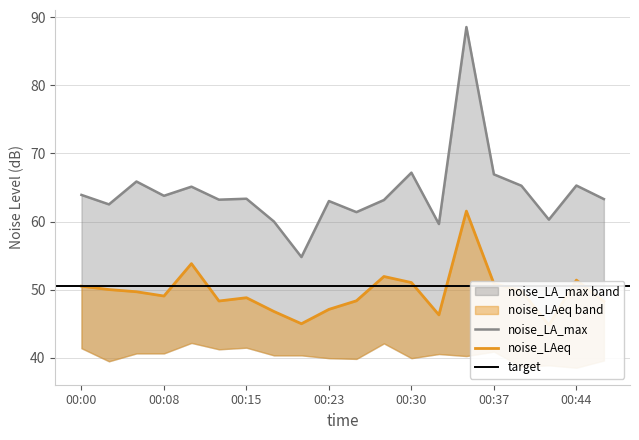

Where is noise_LA_max nearest to the value 71?

00:30